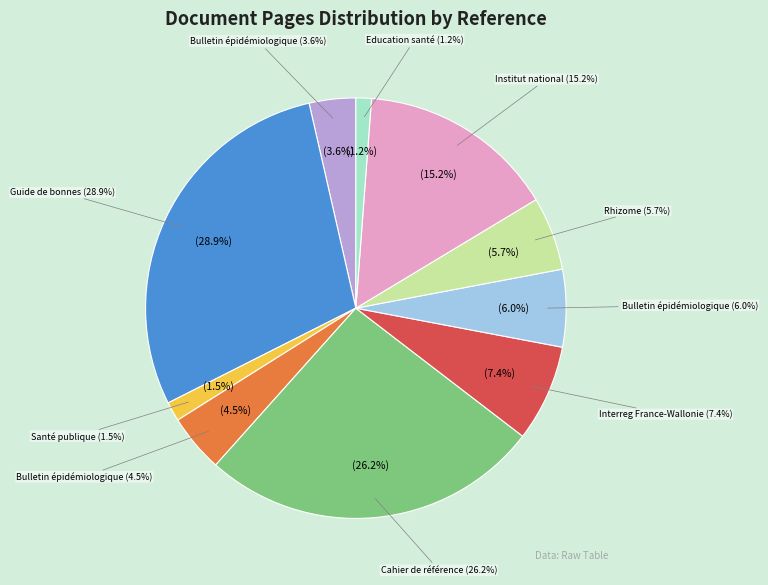

Does Cahier de référence (16057) represent more than half of the total?

No